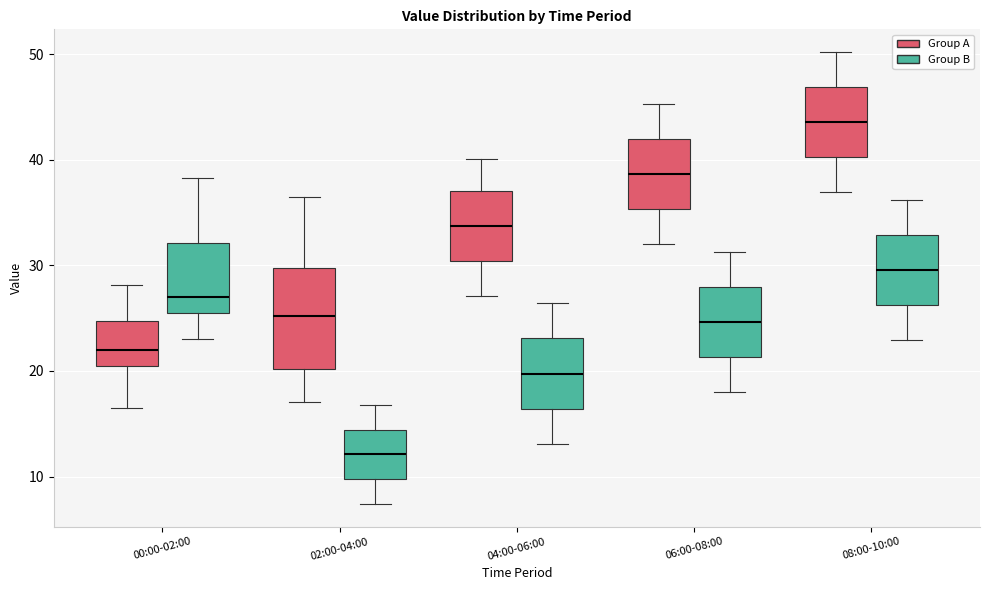

Comparing the boxes themselves (not the whiskers), which one is the tallest?

02:00-04:00 (Group A)